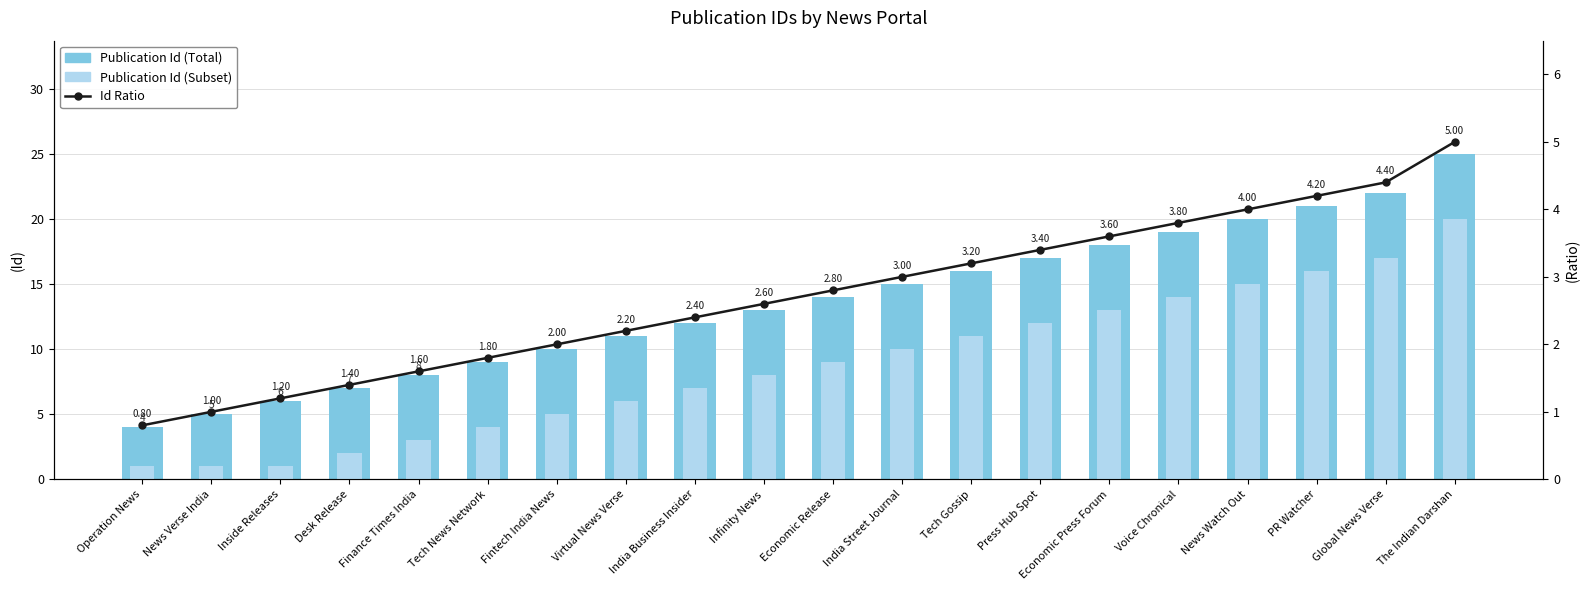

Which series has the largest total across all categories?

Publication Id (Total)